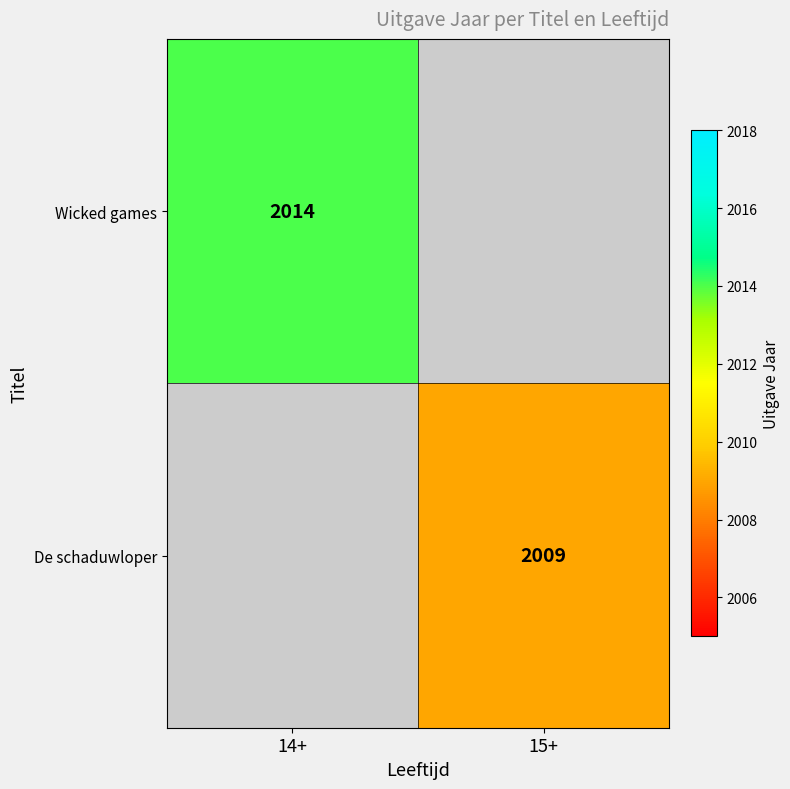

The value of De schaduwloper at 15+ is 1072.5. True or false?

False